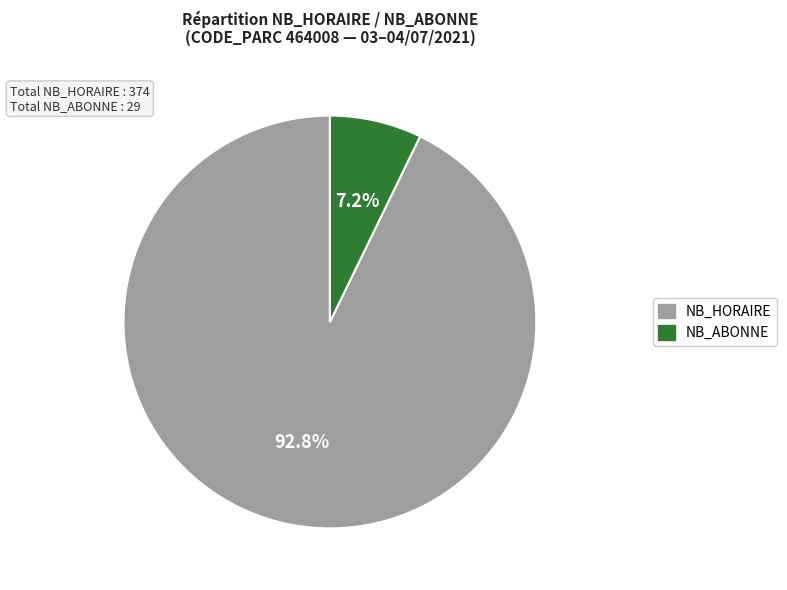

Does any single category account for the majority?

Yes